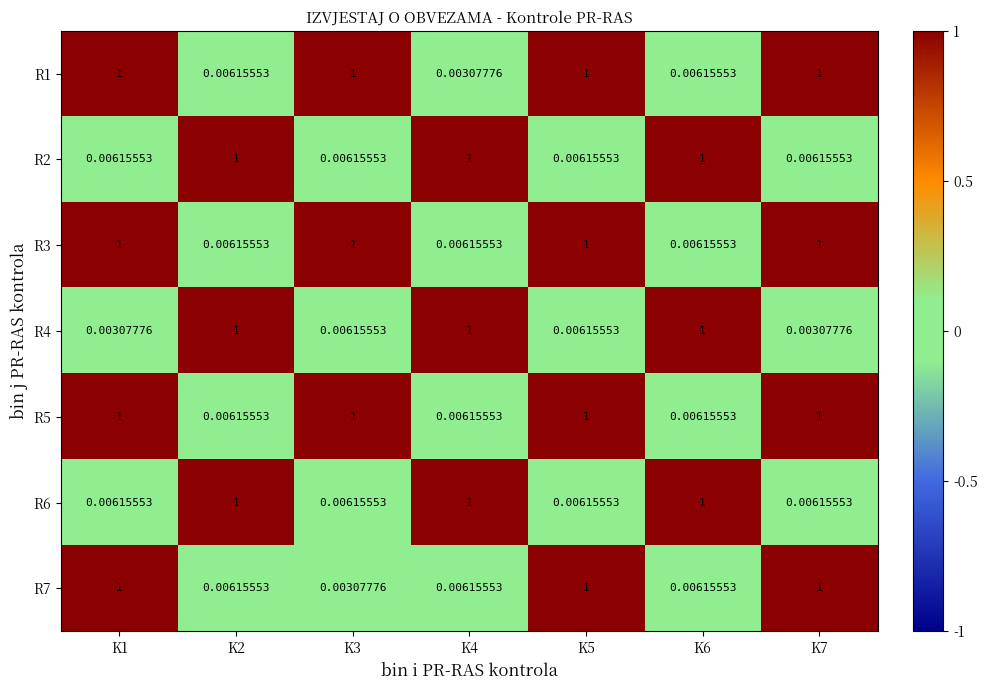

What is the spread (max minus min) of values at K2?

1.0